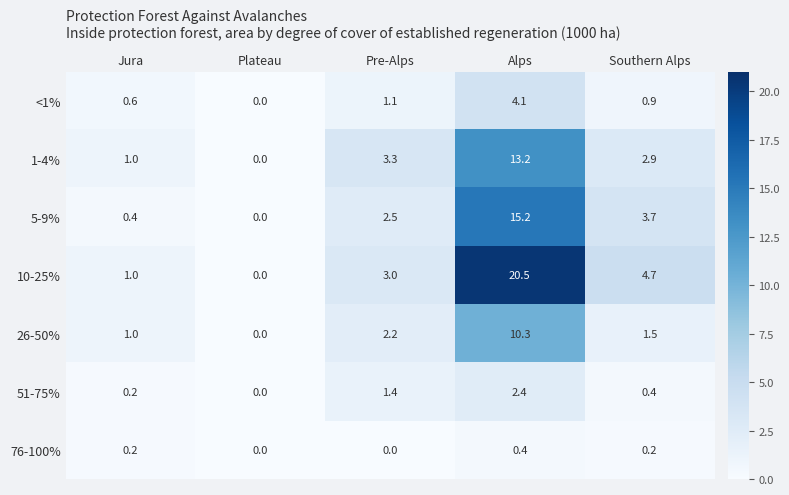

What is the spread (max minus min) of values at Jura?

0.8